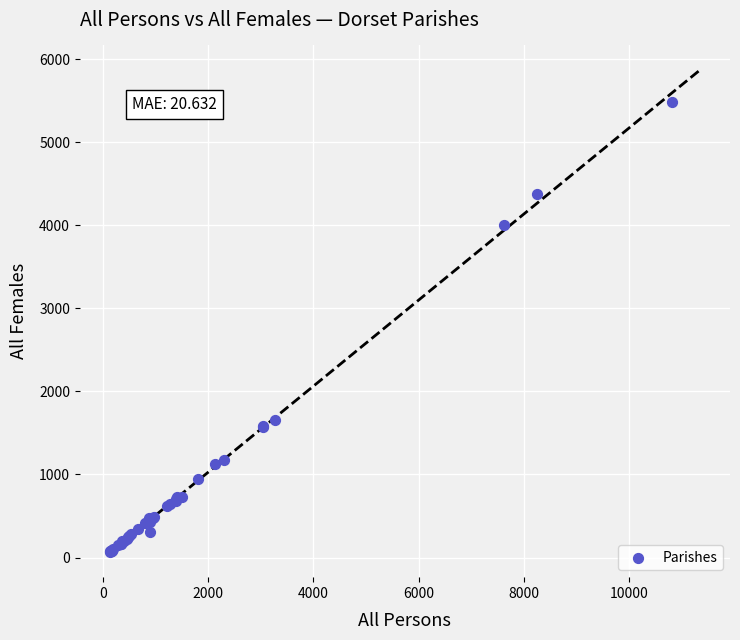

What Y value in the scatter plot is closest to 2773?

1653